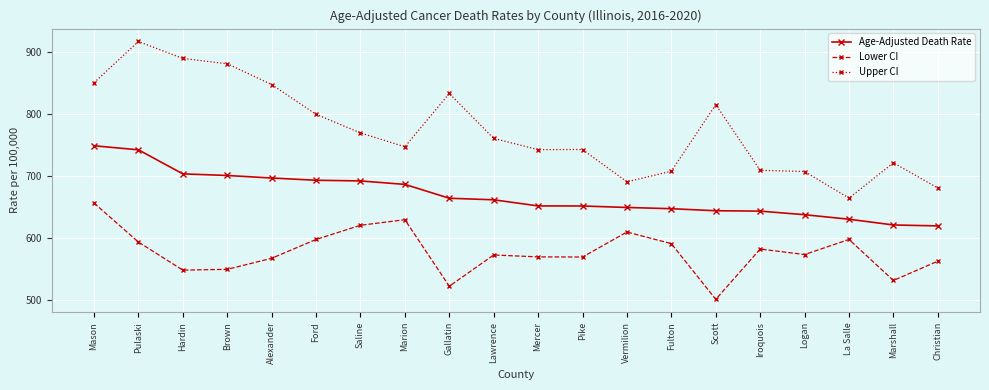

What is the sum of the Upper CI values at Marshall and Gallatin?

1555.3